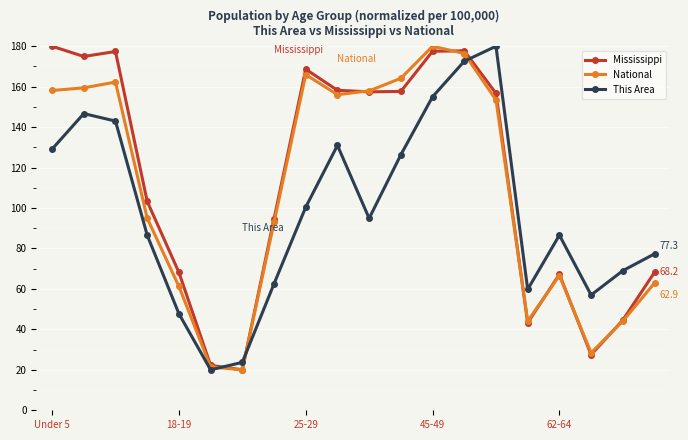

What is the minimum value for This Area?

20.0